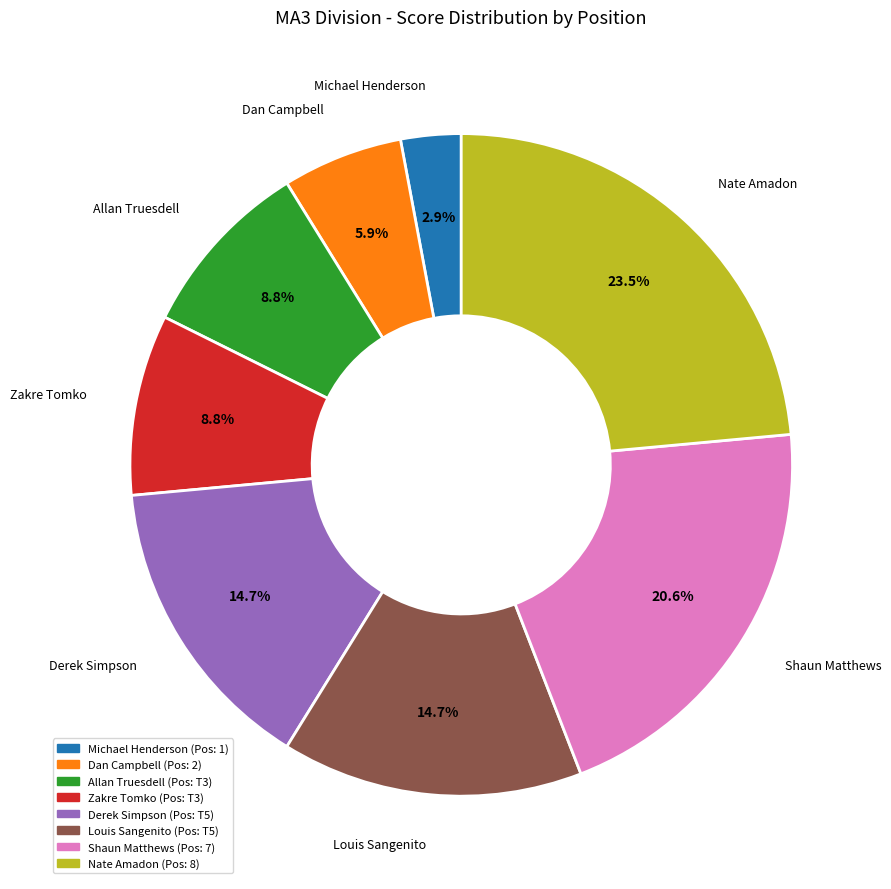

What is the smallest slice in the pie chart?

Michael Henderson